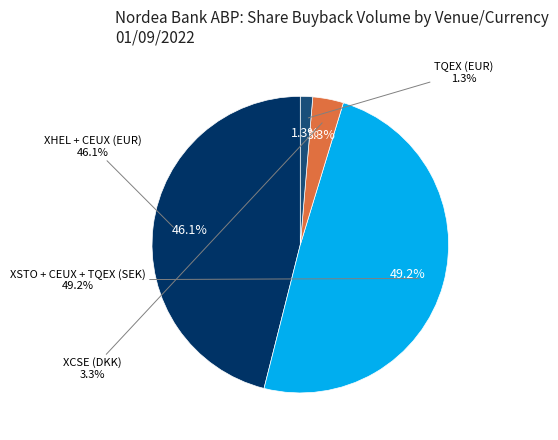

Do XSTO + CEUX + TQEX (SEK) and XHEL + CEUX (EUR) together represent more than half of the pie?

Yes